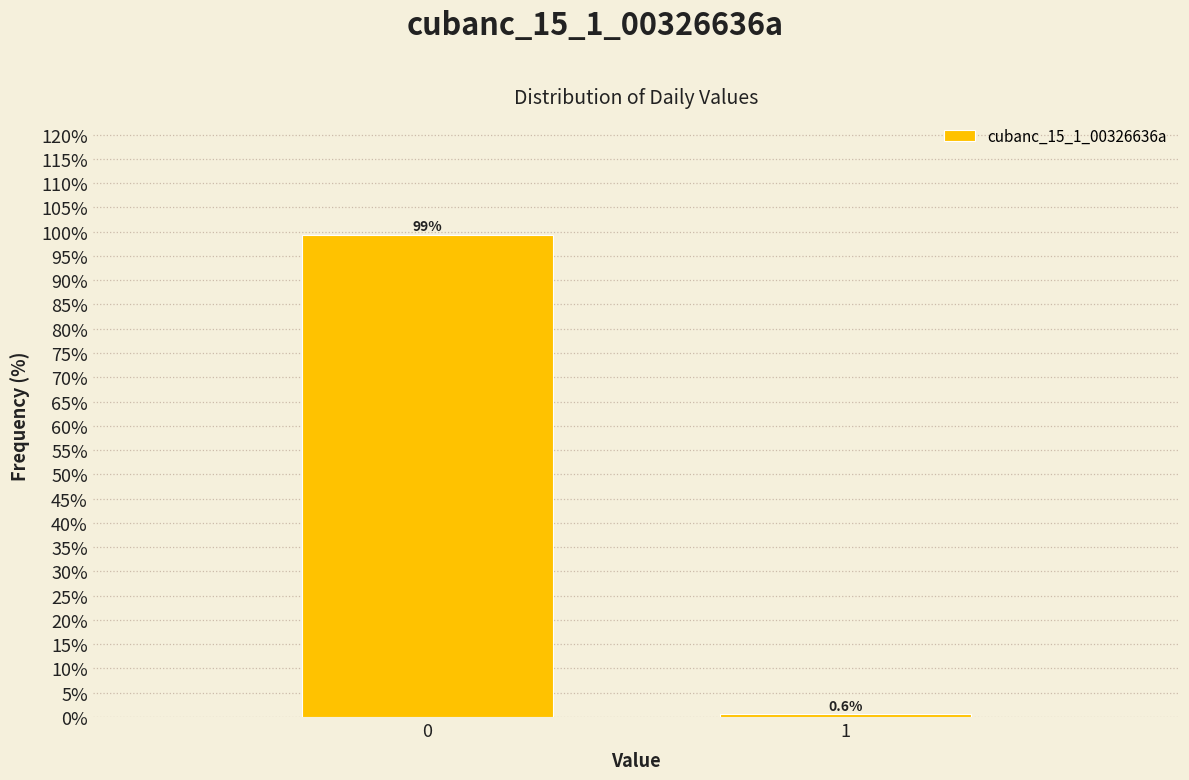

Reading left to right, what are all the values shown in this chart?

99.4	0.6